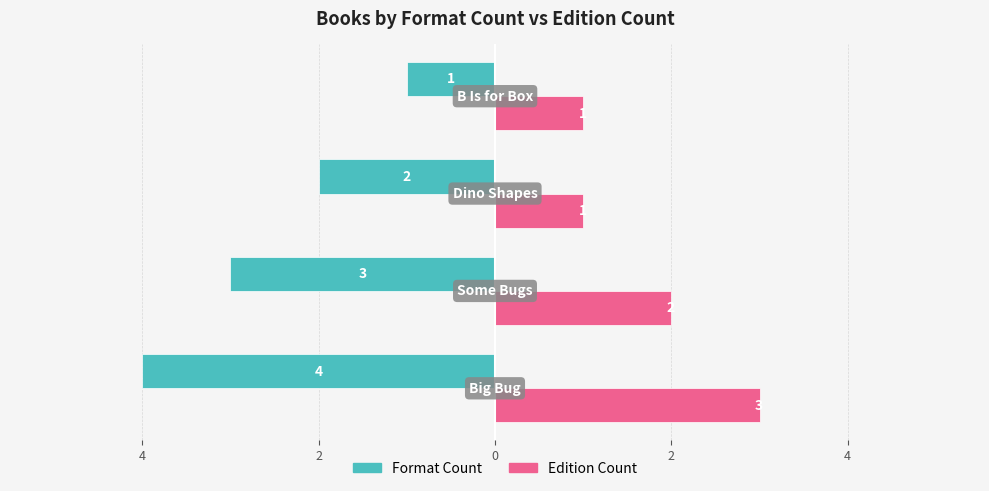

What are all the series names shown in the legend?

Format Count, Edition Count